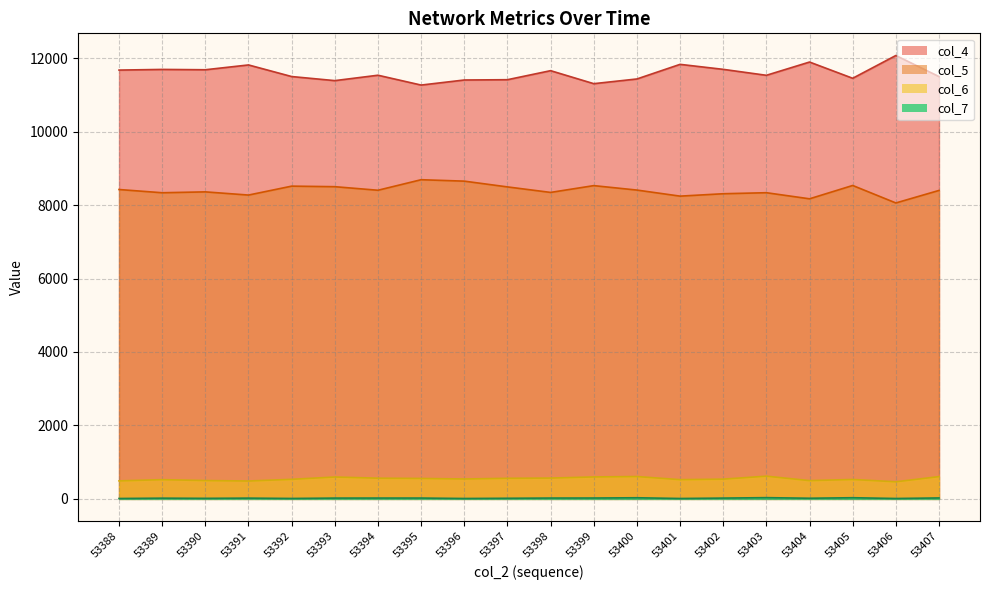

Rank the series at 53394 from lowest to highest value.

col_7, col_6, col_5, col_4